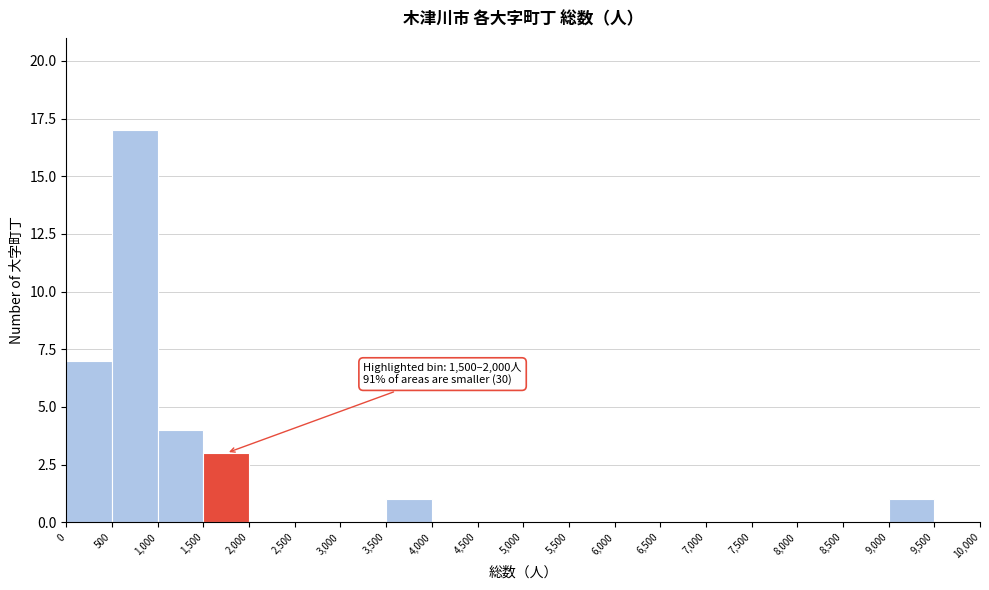

Which range on the x-axis has the tallest bar?

500 to 1,000